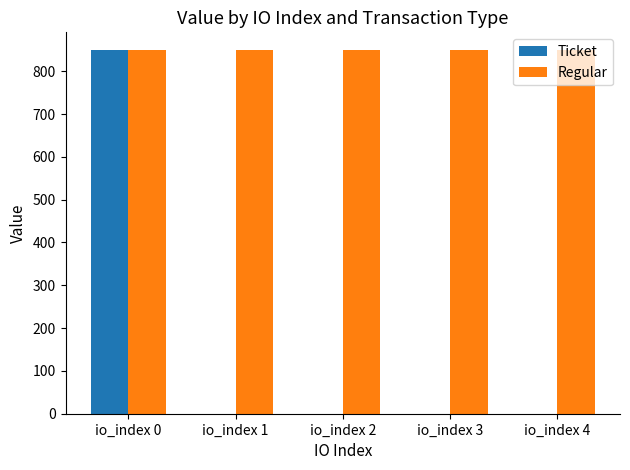

Is it true that Ticket equals 355.6 at io_index 1?

False